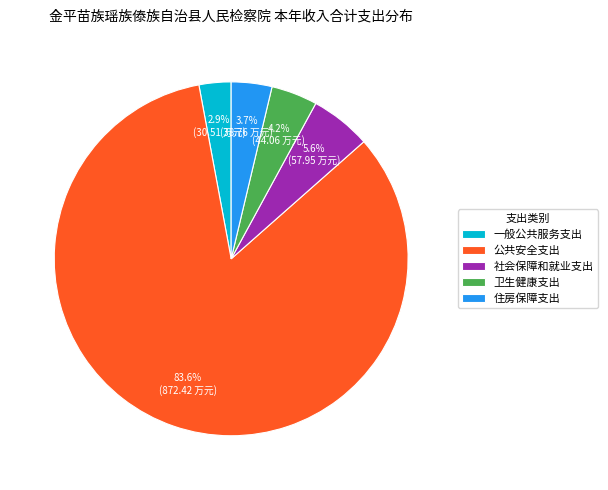

What percentage is the 一般公共服务支出 slice, to the nearest percent?

3%